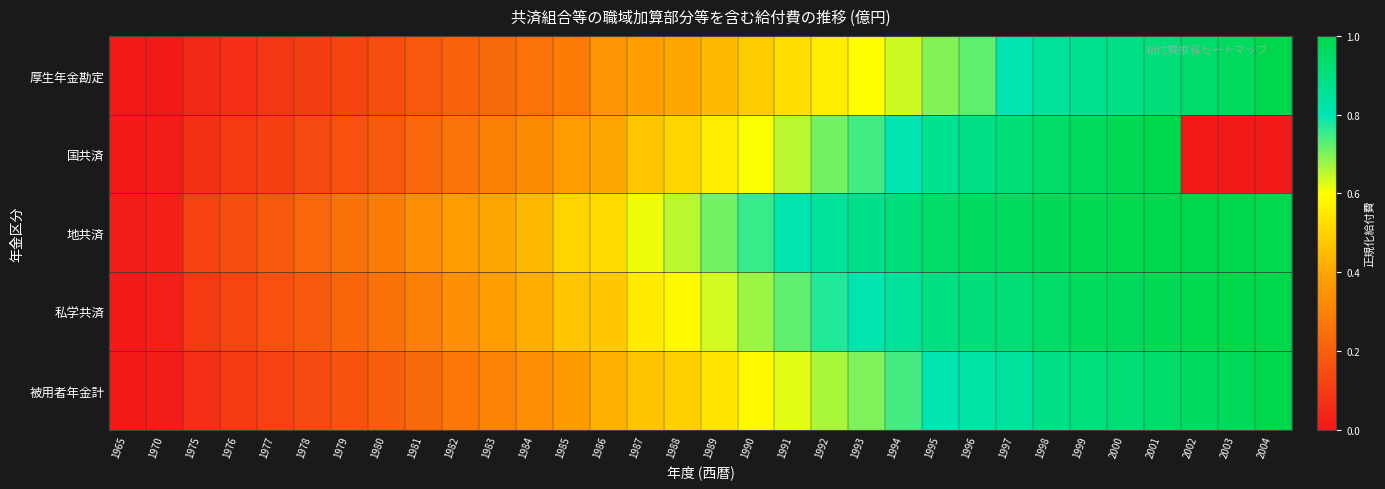

Which series has the largest range (max minus min)?

国共済